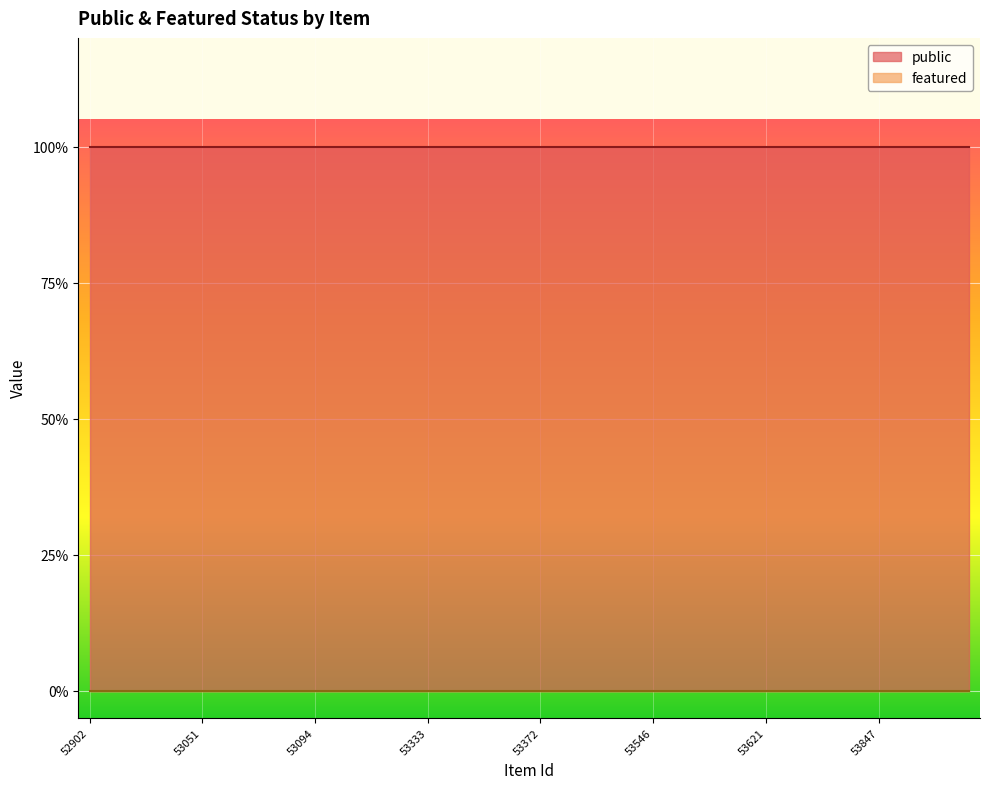

At which category is the sum across all series the highest?

52902